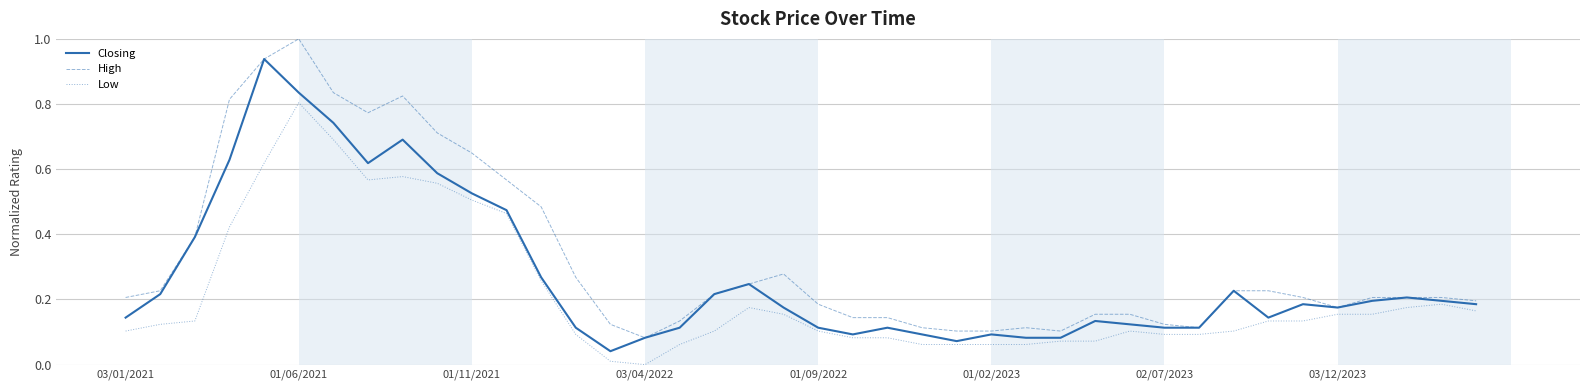

Which series has the largest total across all categories?

High